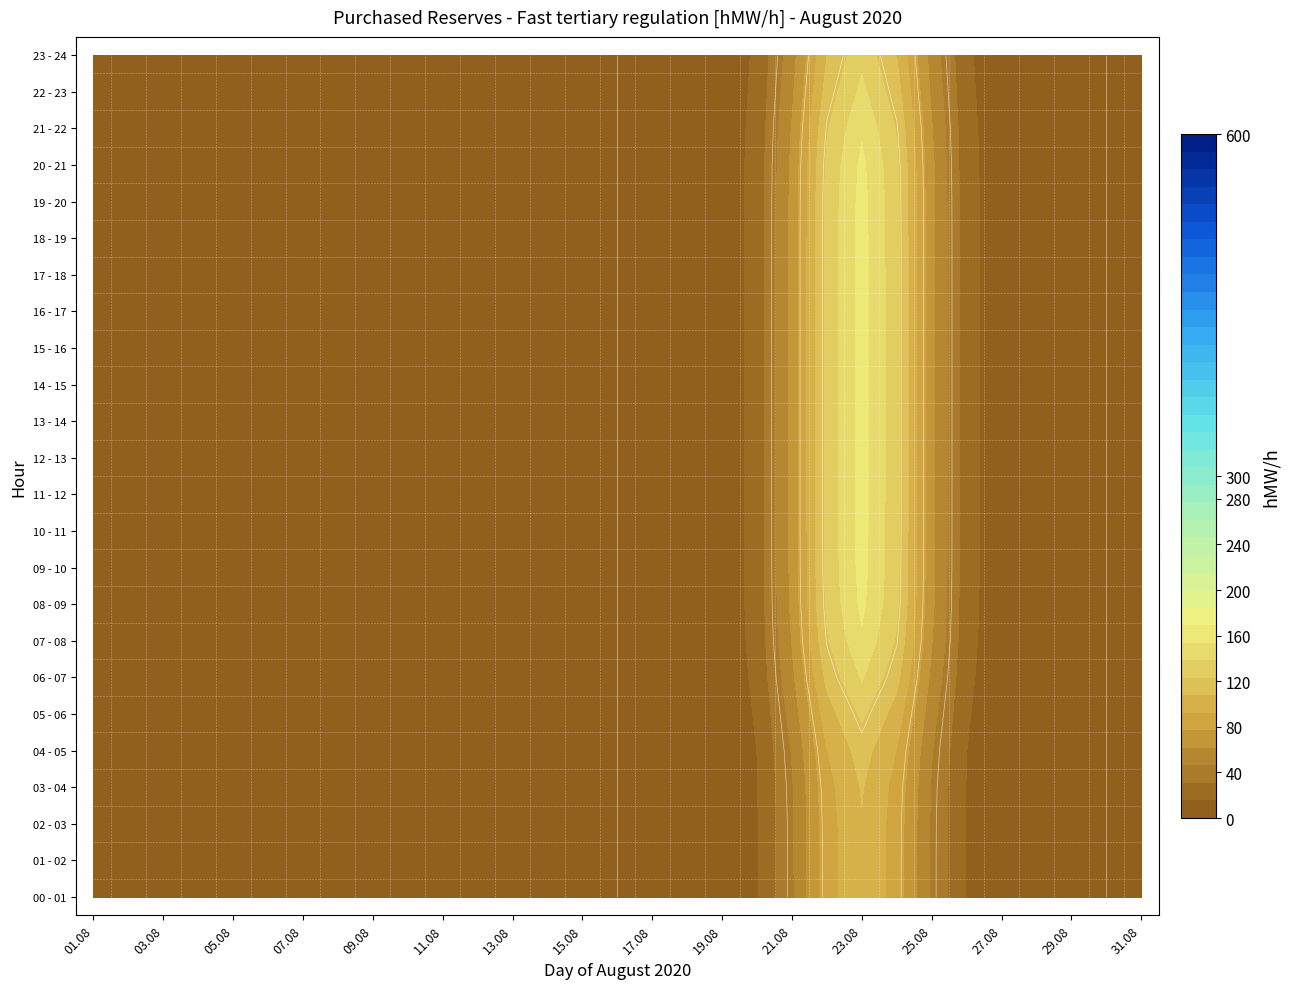

True or false: 08 - 09 has a value of 0 at 15.

True